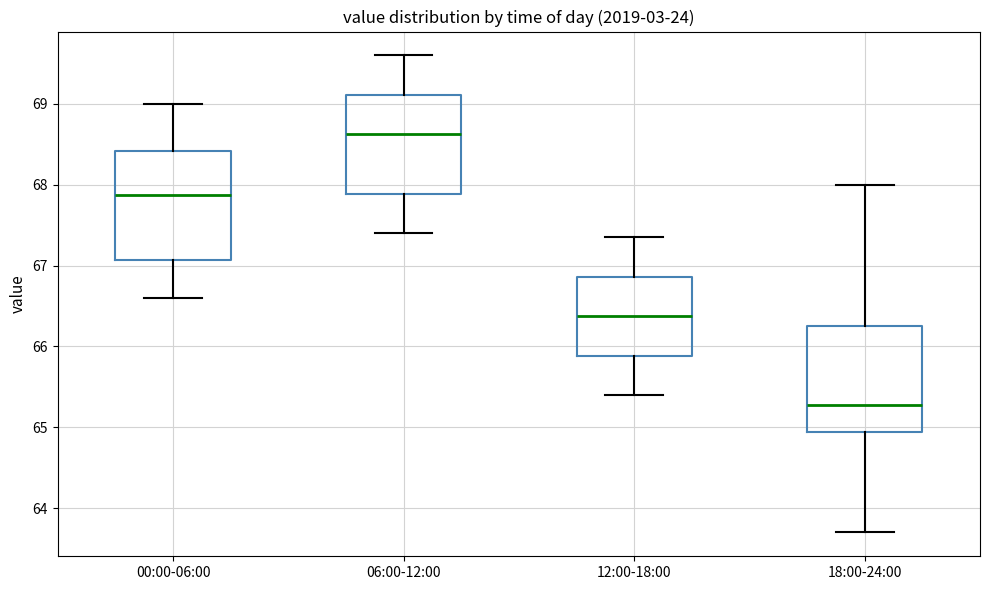

Where does the median line of the box for 12:00-18:00 sit on the y-axis? The values are not printed on the chart, so give them approximately, as read against the axis.

66.4